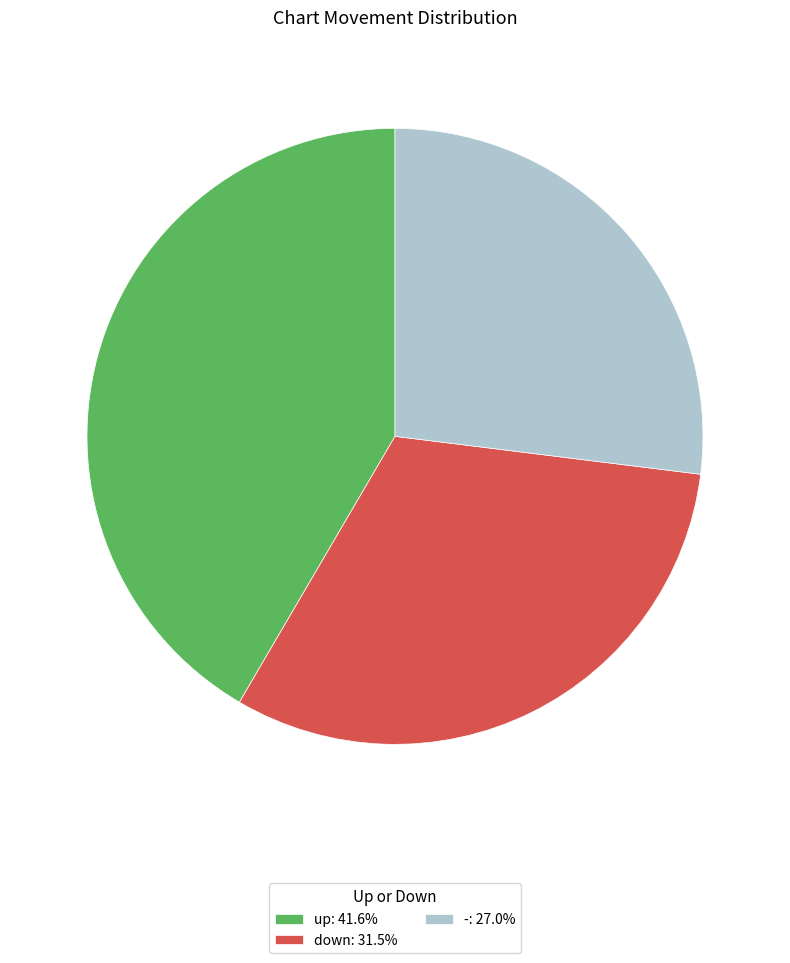

Rank the categories by value from lowest to highest.

-, down, up